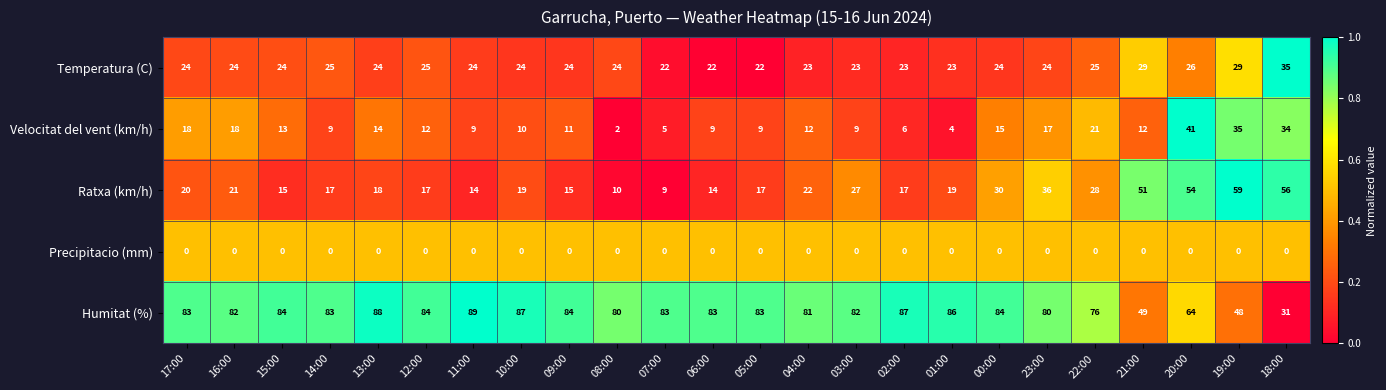

What is the lowest value of the Temperatura (C) series?

22